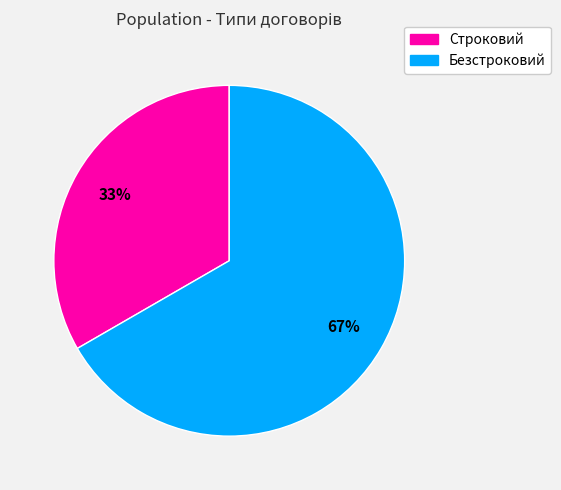

Which category has the biggest portion of the pie?

Безстроковий